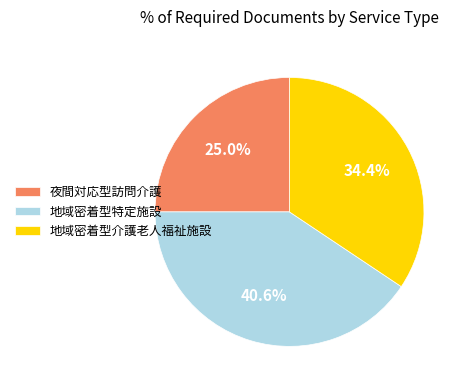

Count the number of slices in the pie.

3